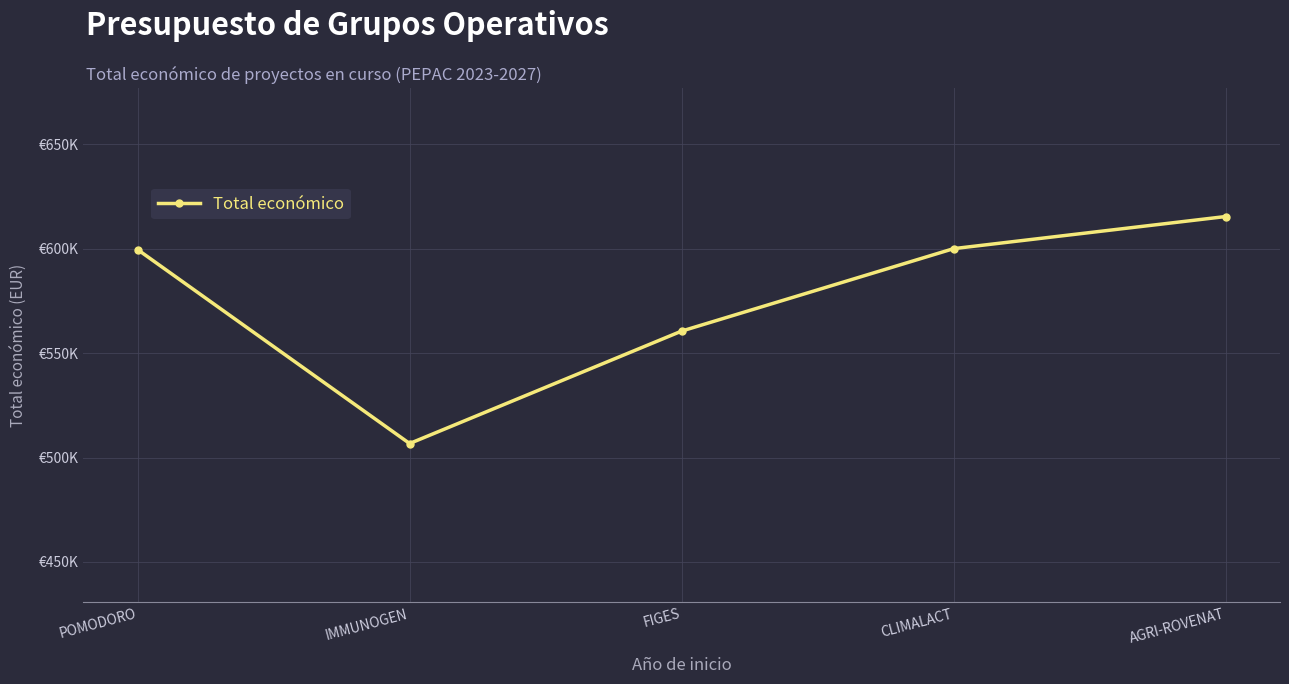

Is it true that the value at POMODORO is 799971?

False